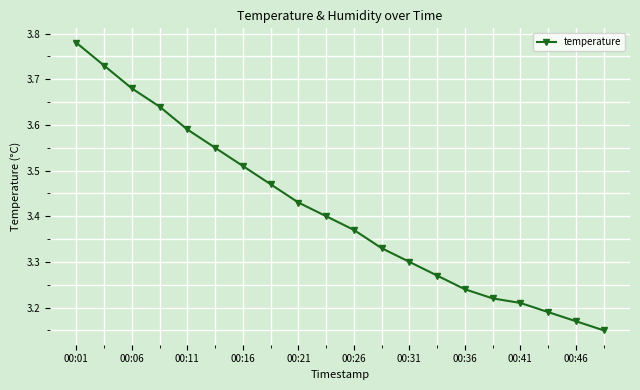

Count the values in the range 3 to 4.

20